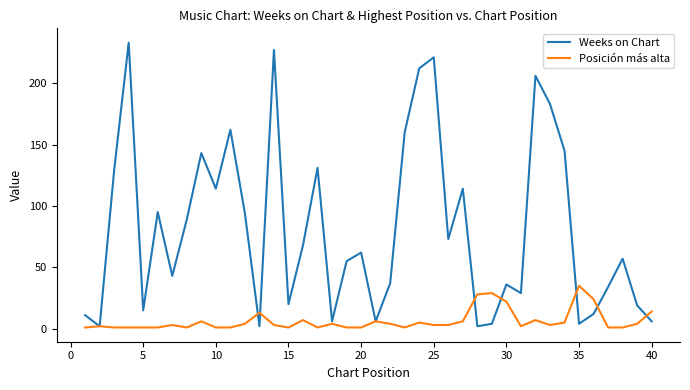

Rank the series by their average value, from highest to lowest.

Weeks on Chart, Posición más alta